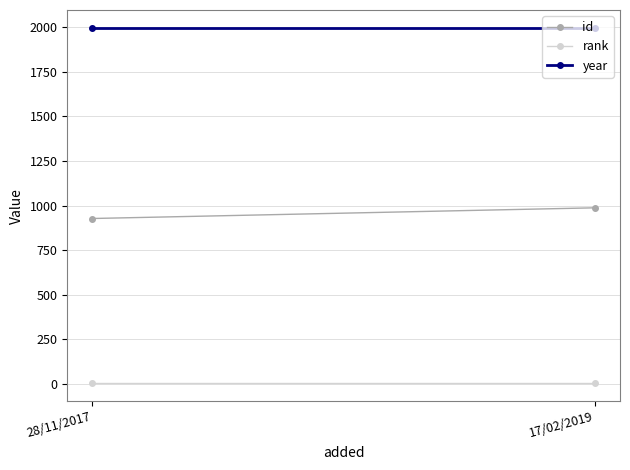

What is the maximum value shown in the chart?

1998